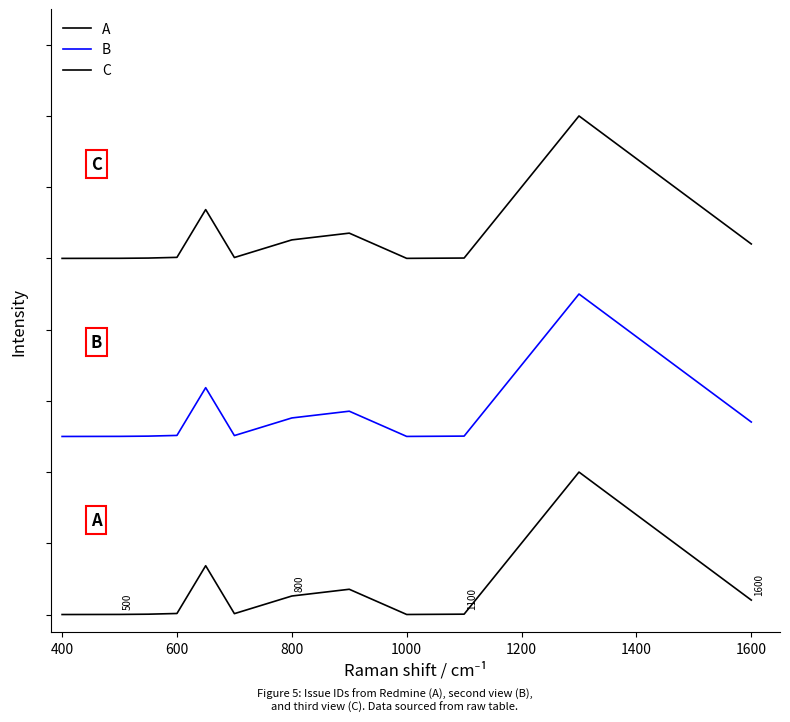

What is the minimum value for C?

10000.0